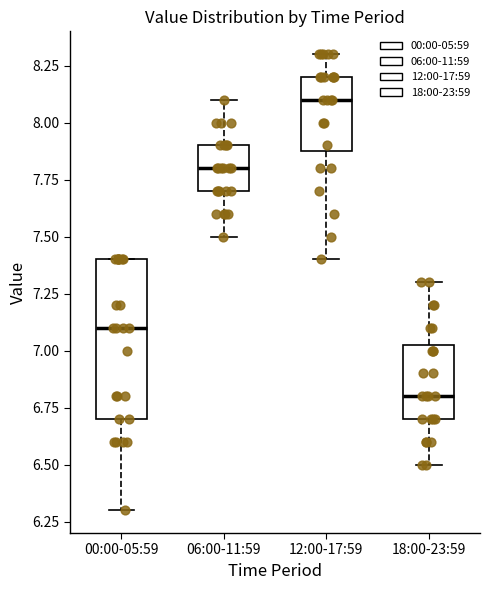

Comparing the boxes themselves (not the whiskers), which one is the tallest?

00:00-05:59